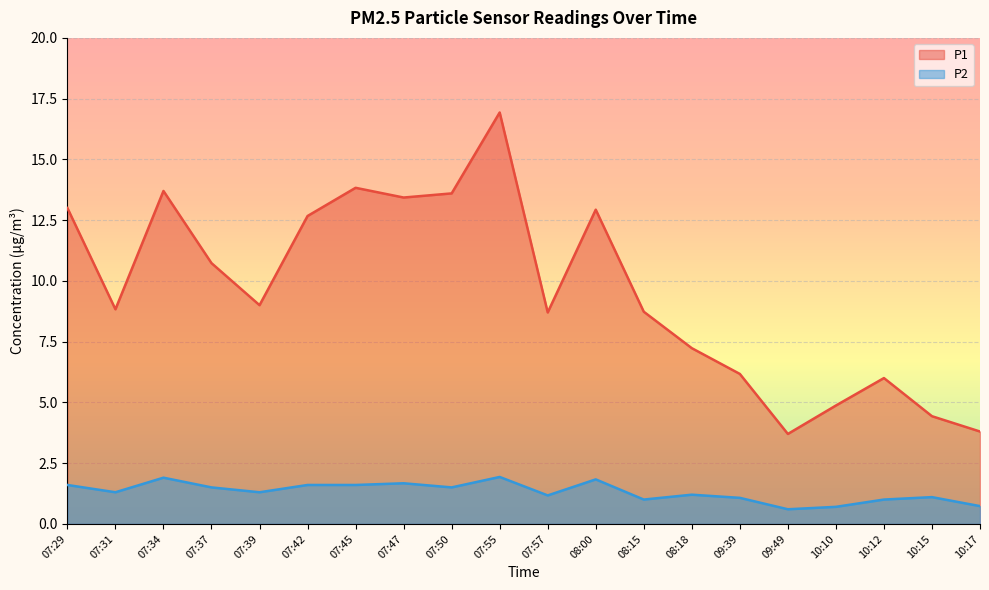

What is the label of the 7th point from the left?

07:45